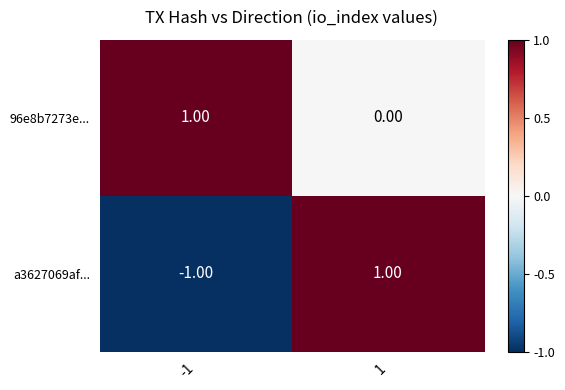

What is the greatest value displayed?

1